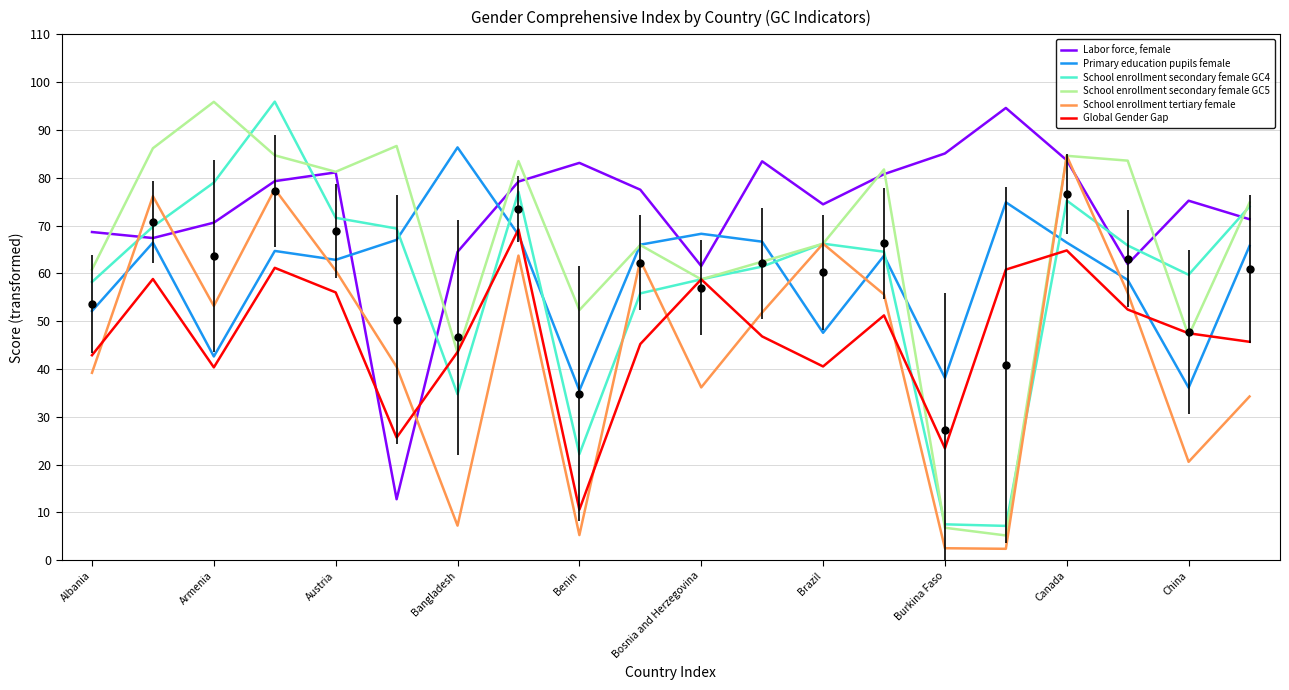

Is this an area chart (filled region under the line)?

No